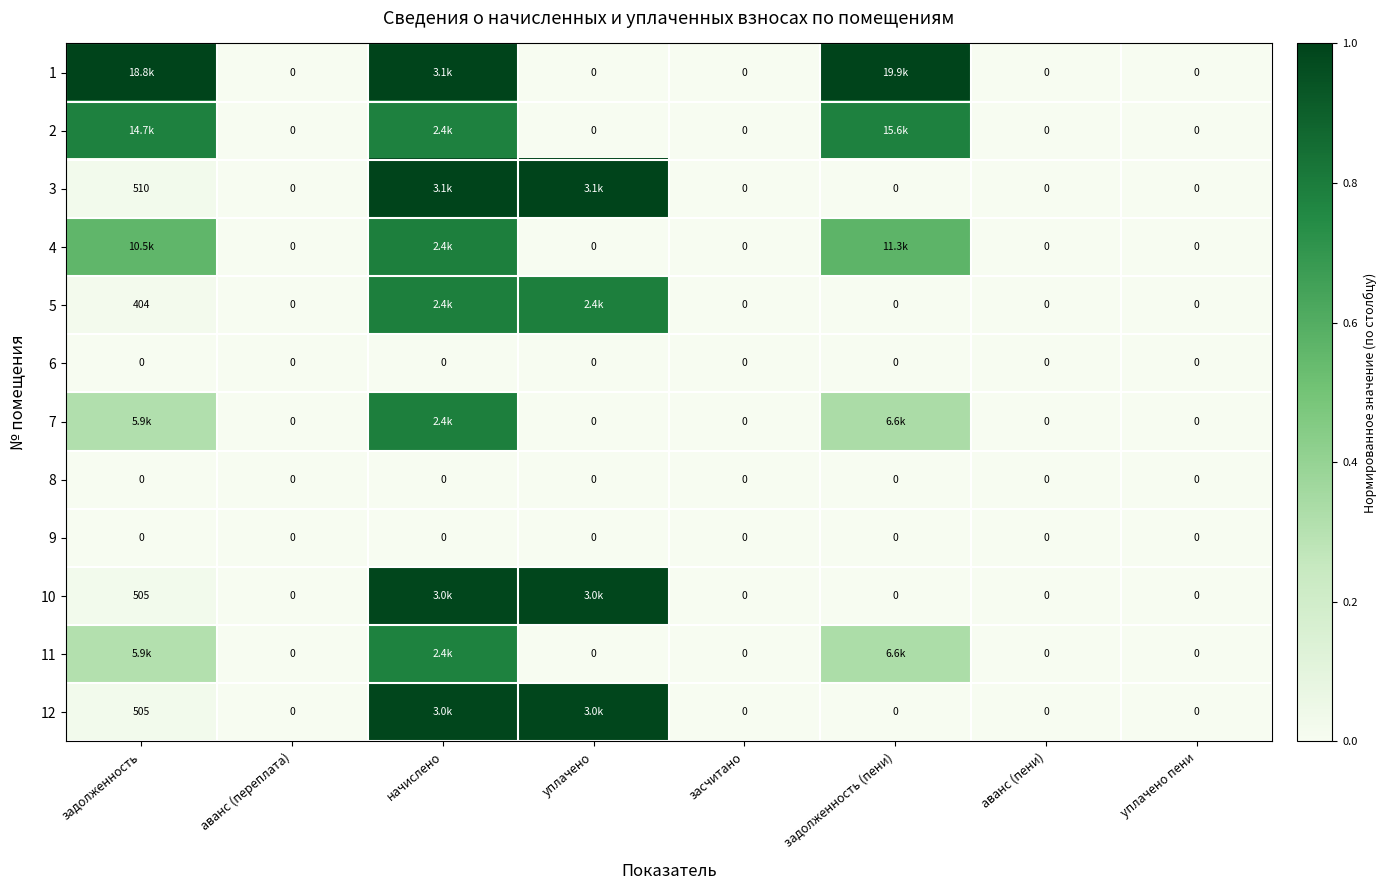

The value of 11 at засчитано is -0.3. True or false?

False